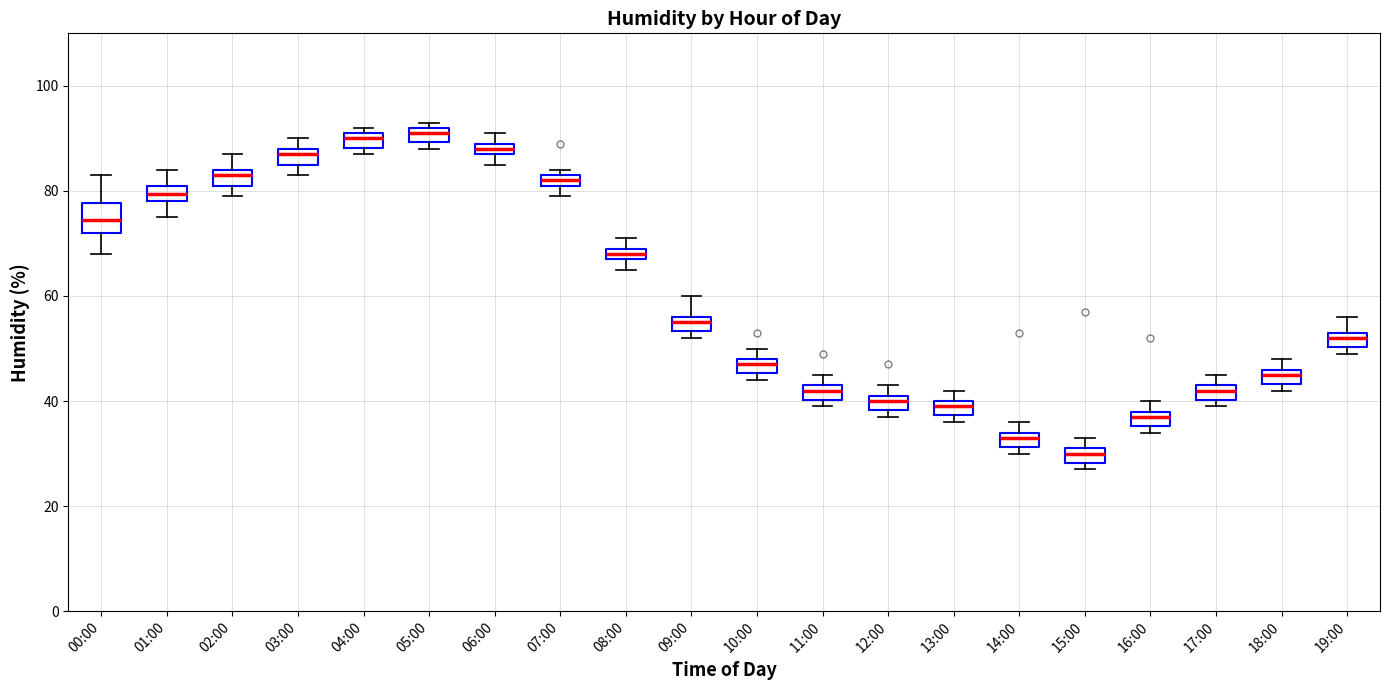

Where does the median line of the box for 01:00 sit on the y-axis? The values are not printed on the chart, so give them approximately, as read against the axis.

80